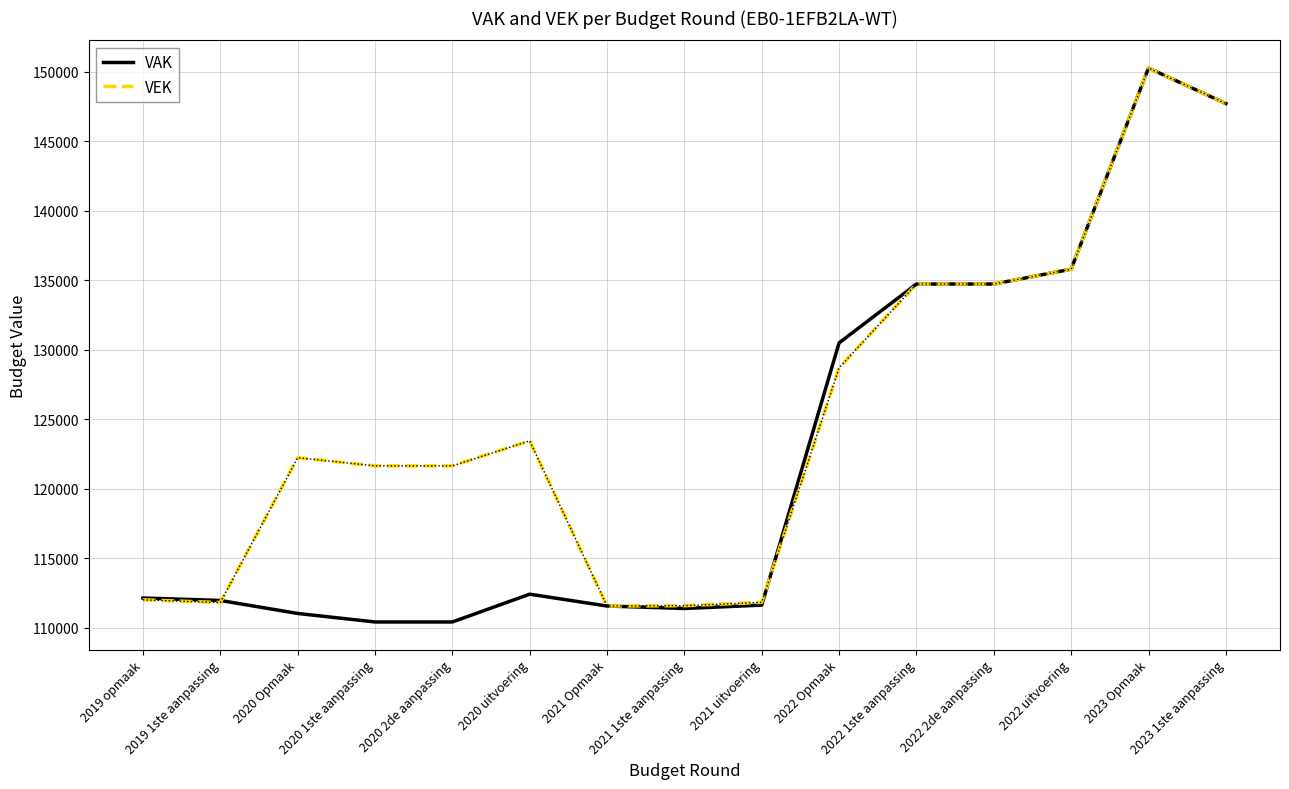

How many lines are shown in the chart?

2